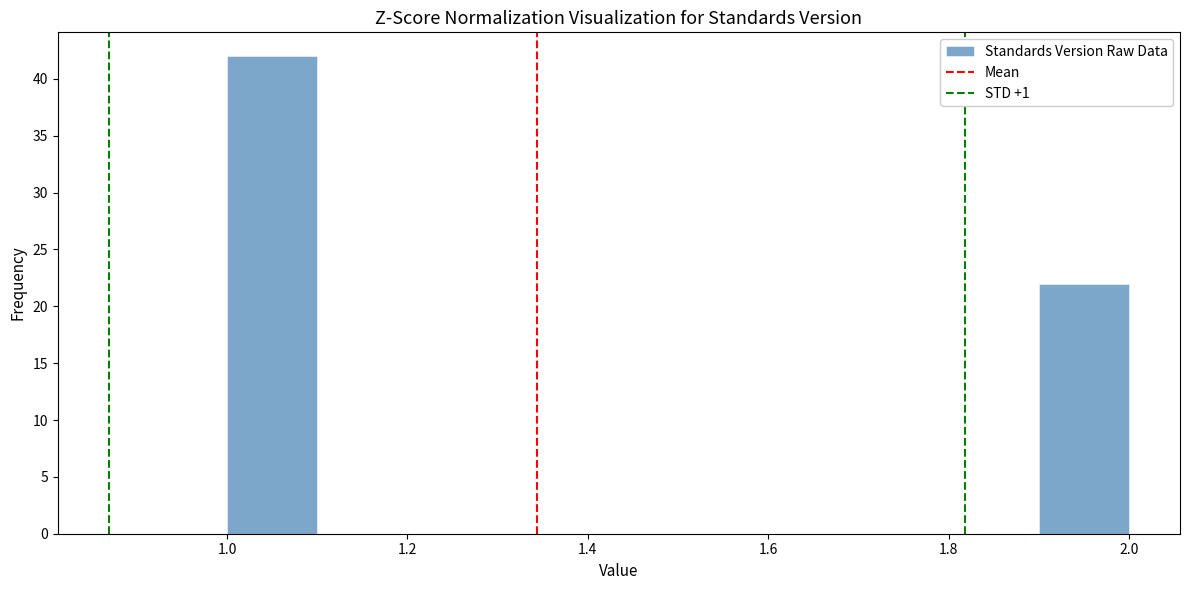

What is the height of the bar covering 1.0 to 1.1 on the x-axis? The values are not printed on the chart, so give them approximately, as read against the axis.

42